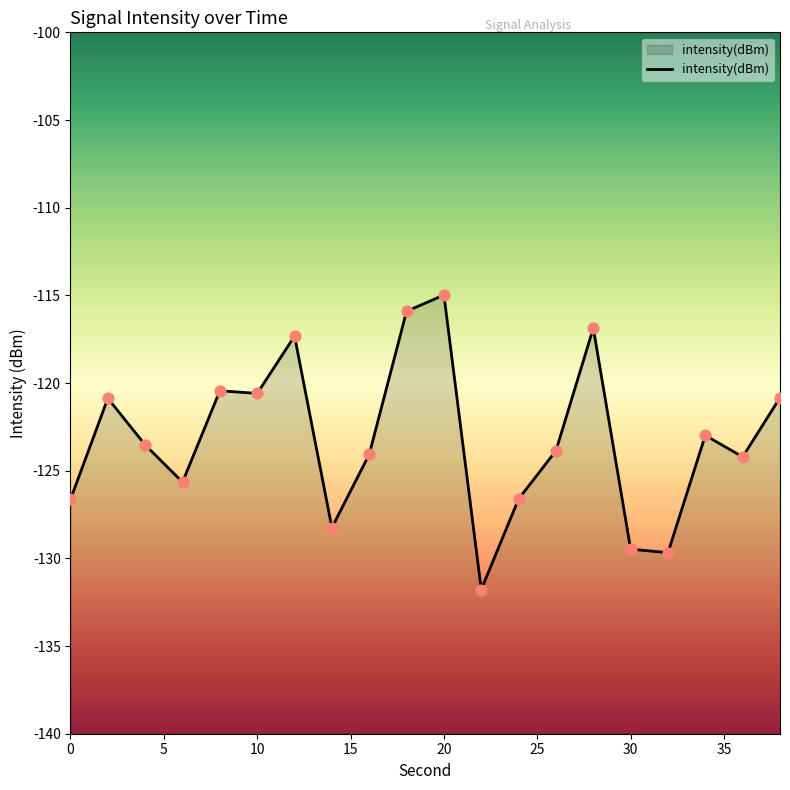

What is the change in value from 4 to 24?

-3.1